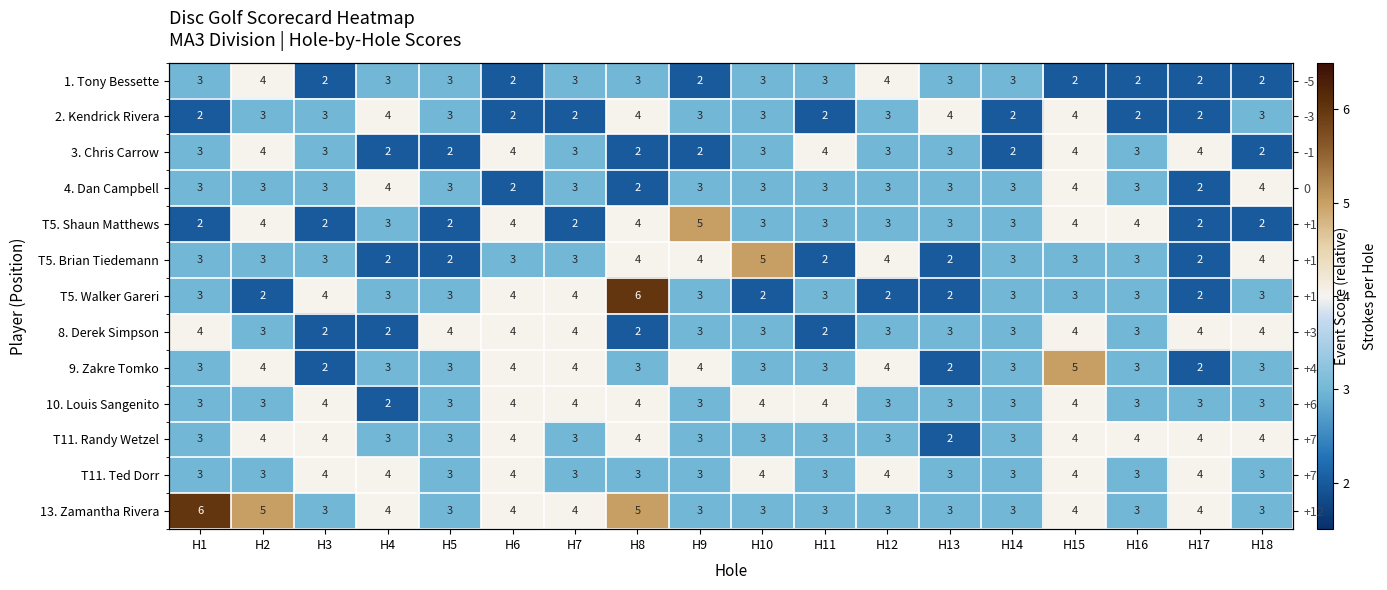

What is the total value across all series at H4?

39